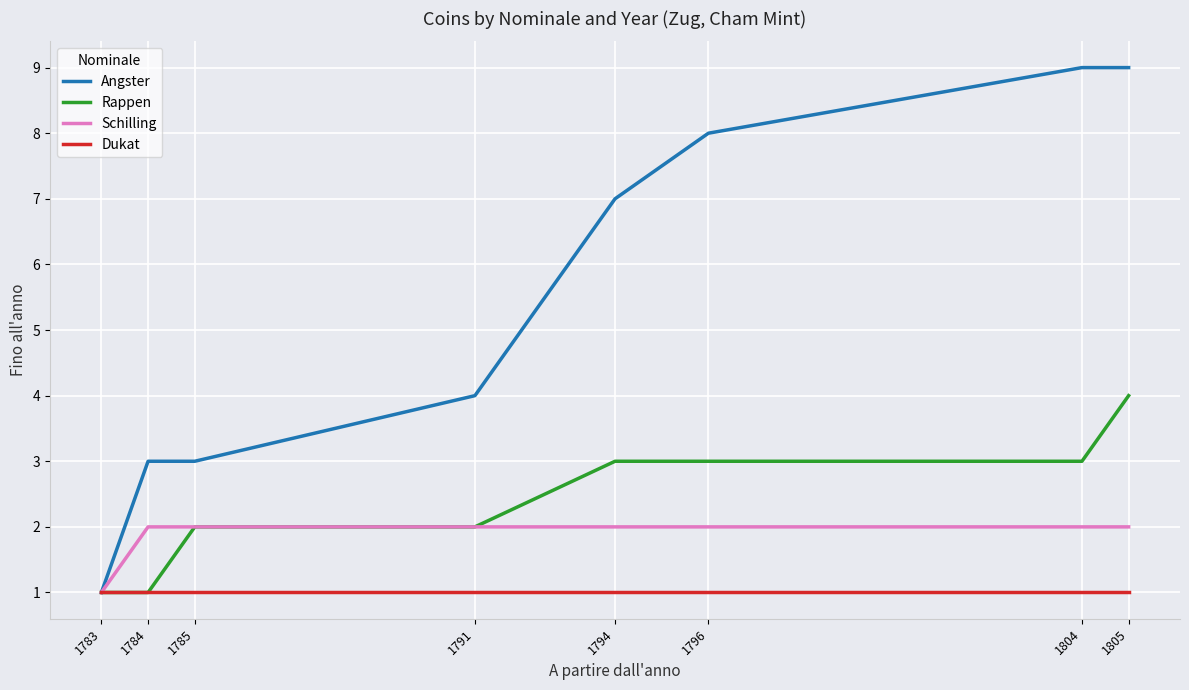

Between 1785 and 1791, which series saw the biggest shift?

Angster